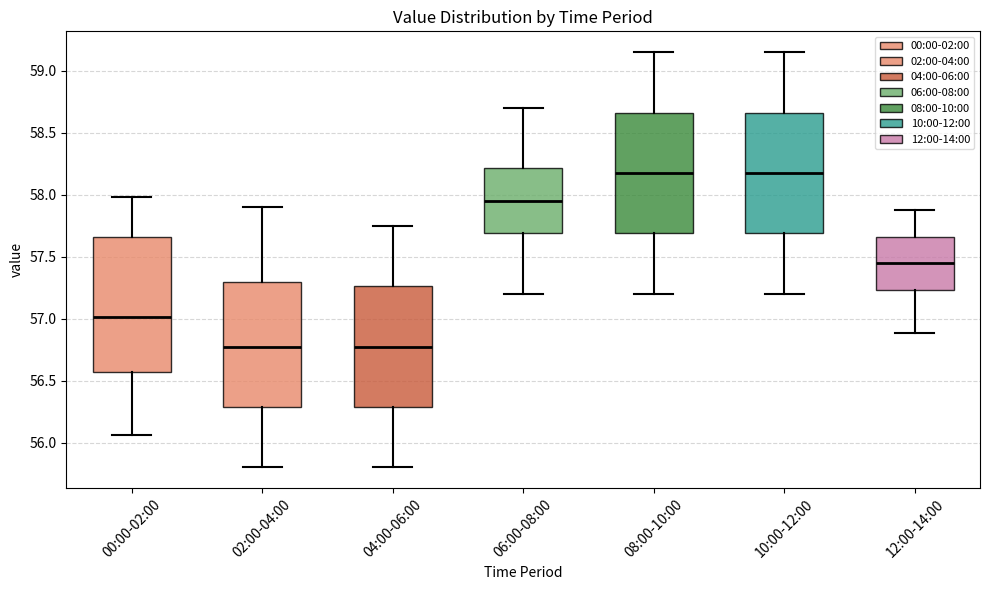

Reading left to right, transcribe this box plot: for each box, give where its median line is, the range the box spans, and where its two whiskers end, as read against the y-axis. The values are not printed on the chart, so give them approximately, as read against the axis.

00:00-02:00: median 57.00, box 56.55 to 57.65, whiskers 56.05 to 58.00
02:00-04:00: median 56.80, box 56.30 to 57.30, whiskers 55.80 to 57.90
04:00-06:00: median 56.80, box 56.30 to 57.25, whiskers 55.80 to 57.75
06:00-08:00: median 57.95, box 57.70 to 58.20, whiskers 57.20 to 58.70
08:00-10:00: median 58.20, box 57.70 to 58.65, whiskers 57.20 to 59.15
10:00-12:00: median 58.20, box 57.70 to 58.65, whiskers 57.20 to 59.15
12:00-14:00: median 57.45, box 57.25 to 57.65, whiskers 56.90 to 57.90